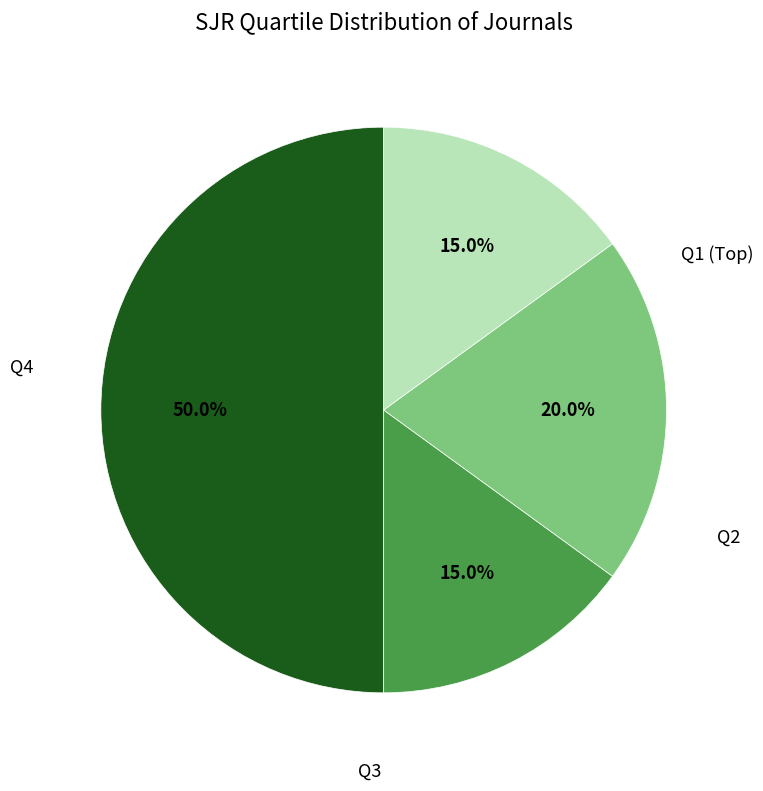

How many segments does this pie chart have?

4